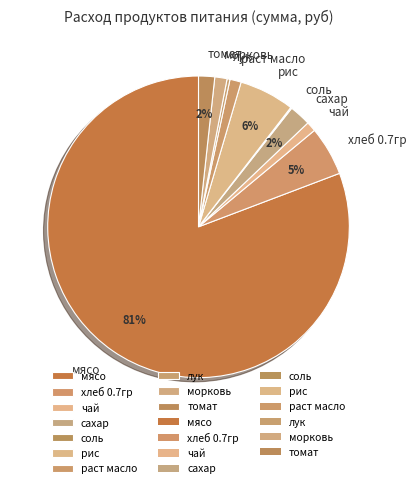

Is it true that морковь is 1% of the pie?

True